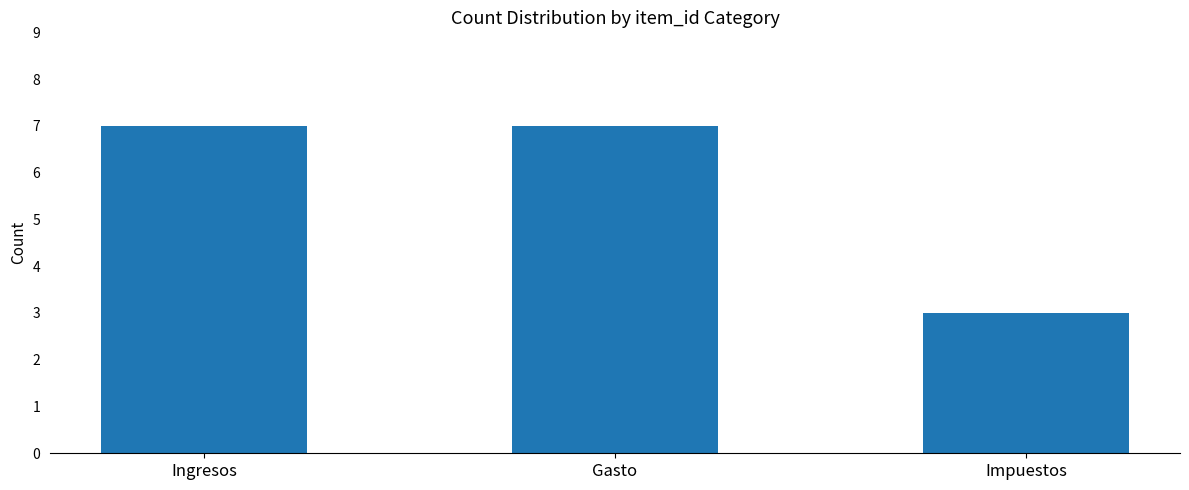

Approximately how many times larger is the value at Ingresos compared to Gasto?

1.0